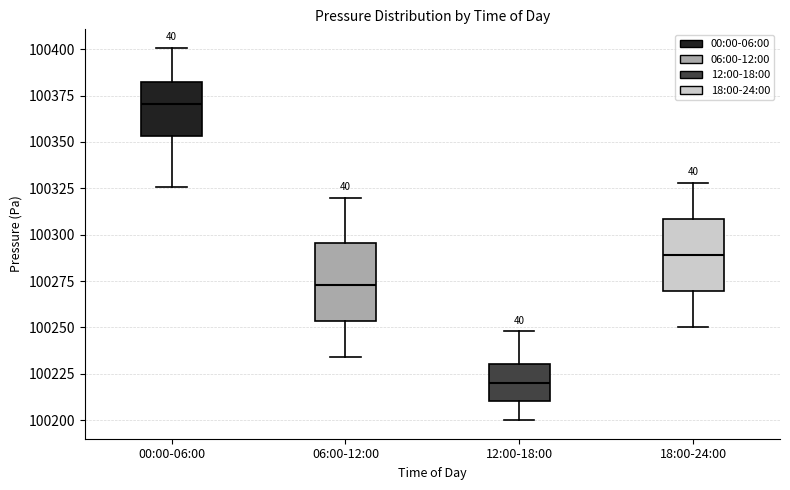

Reading left to right, read every box against the y-axis: the position of its median line, the range the box covers, and the ends of its whiskers. The values are not printed on the chart, so give them approximately, as read against the axis.

00:00-06:00: median 100370, box 100355 to 100385, whiskers 100325 to 100400
06:00-12:00: median 100275, box 100255 to 100295, whiskers 100235 to 100320
12:00-18:00: median 100220, box 100210 to 100230, whiskers 100200 to 100250
18:00-24:00: median 100290, box 100270 to 100310, whiskers 100250 to 100330